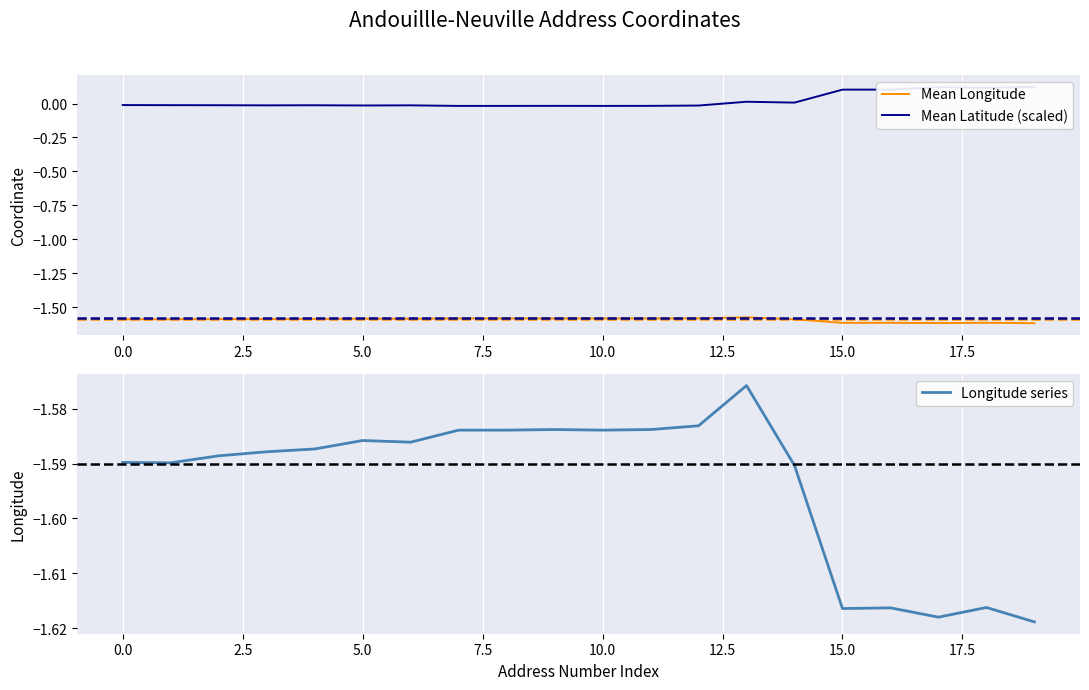

What is the difference between the maximum and second lowest values in the Mean Latitude (scaled) series?

0.1